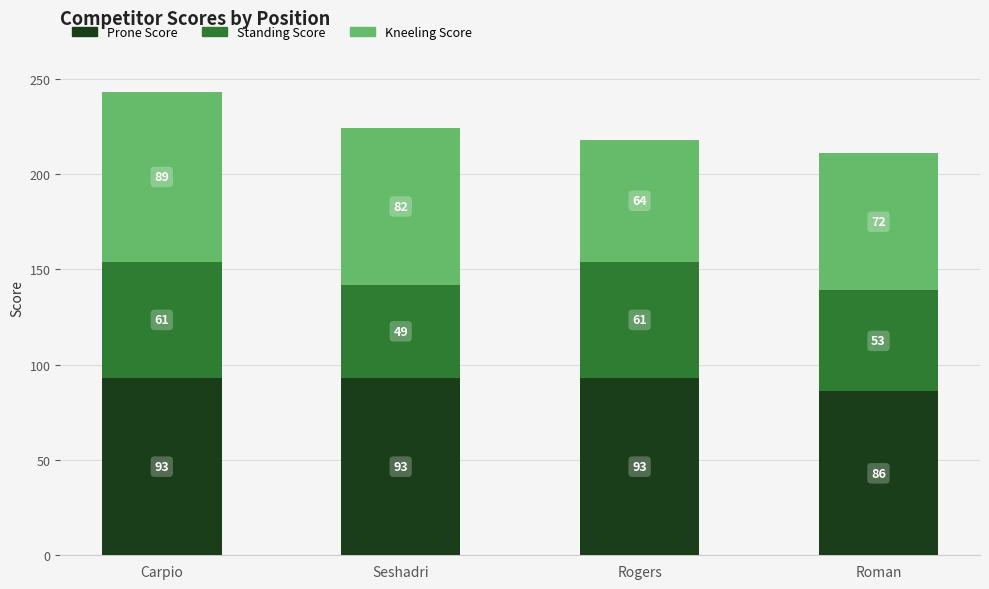

The Prone Score series shows 157 at Rogers. True or false?

False